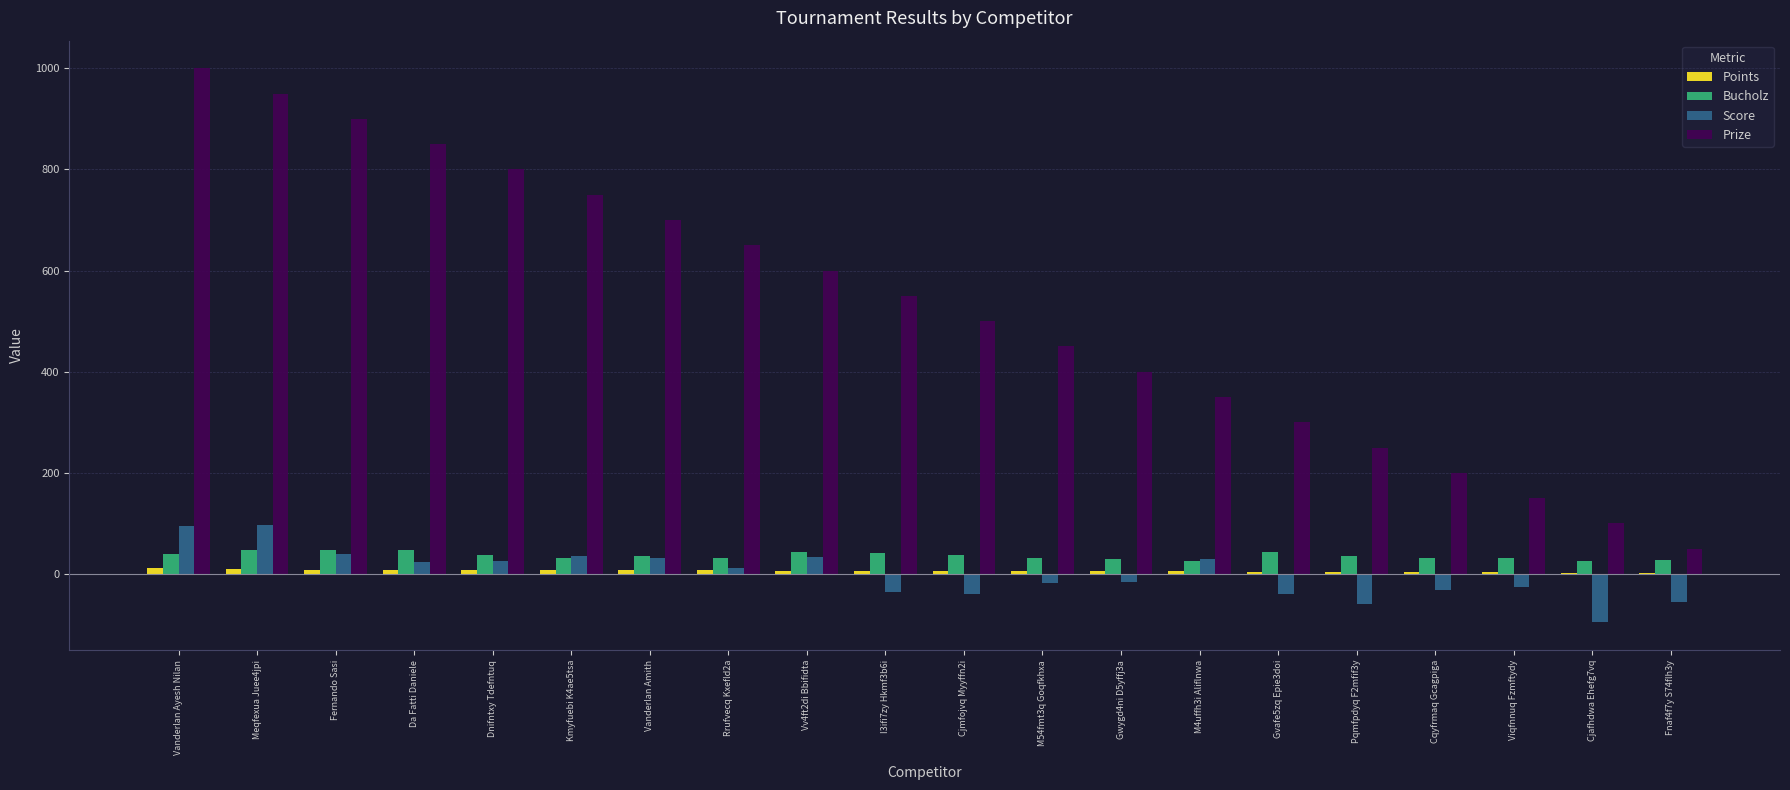

Which category has the highest value across all series?

Vanderlan Ayesh Nilan